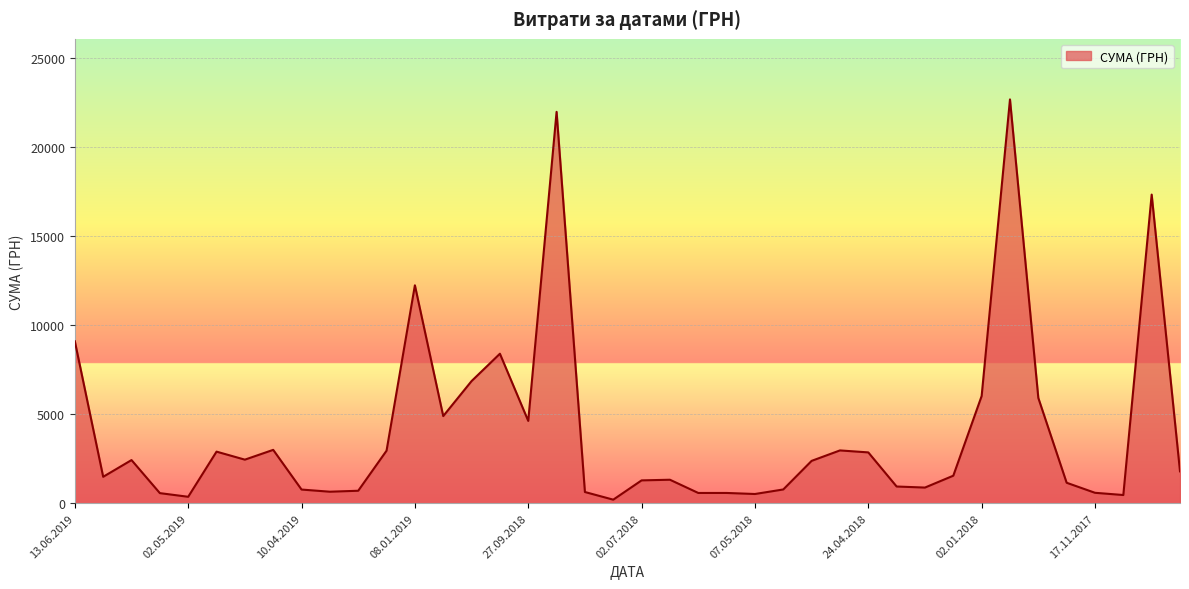

What is the difference between the maximum and minimum values?

22488.3